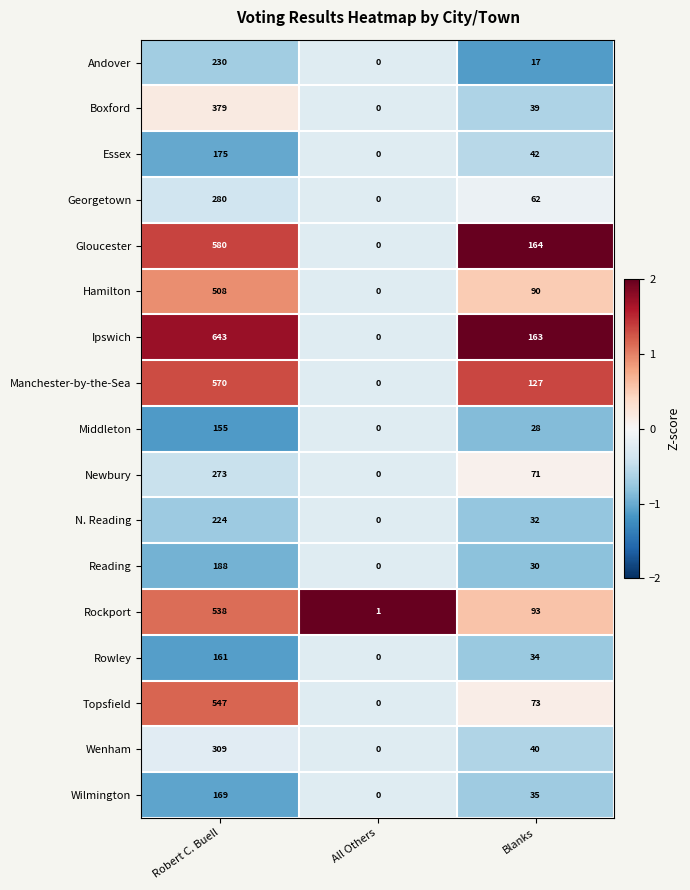

At which label does Andover first exceed 17?

Robert C. Buell